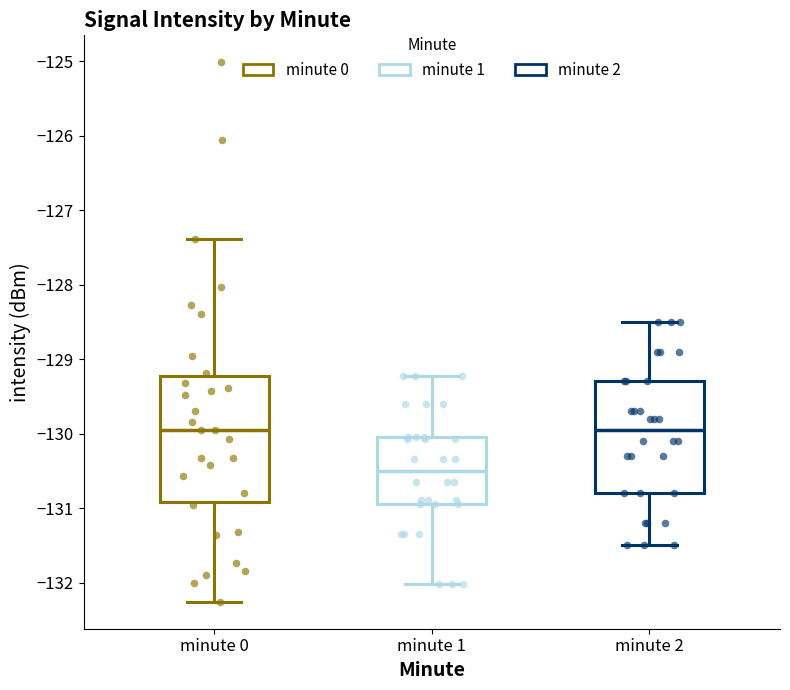

Comparing the boxes themselves (not the whiskers), which one is the tallest?

minute 0